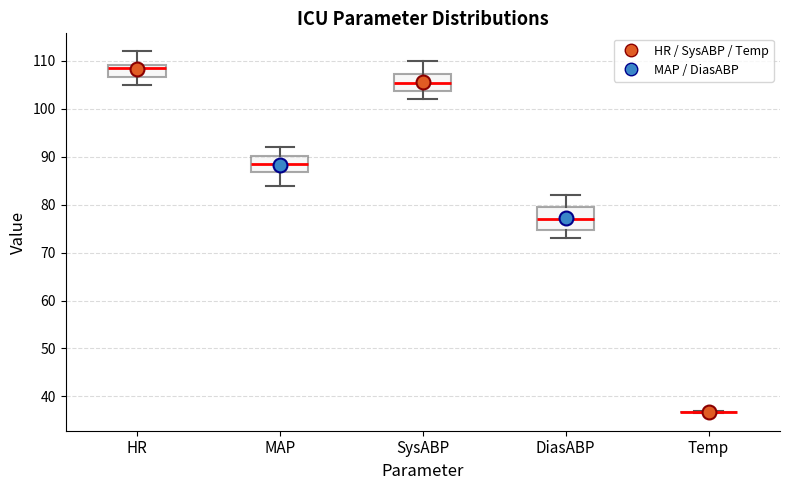

Reading left to right, transcribe this box plot: for each box, give where its median line is, the range the box spans, and where its two whiskers end, as read against the y-axis. The values are not printed on the chart, so give them approximately, as read against the axis.

HR: median 109 (just below the box's upper edge), box 107 to 109, whiskers 105 to 112
MAP: median 89, box 87 to 90, whiskers 84 to 92
SysABP: median 106, box 104 to 107, whiskers 102 to 110
DiasABP: median 77, box 75 to 80, whiskers 73 to 82
Temp: box collapsed to a line at 37, whiskers 37 to 37